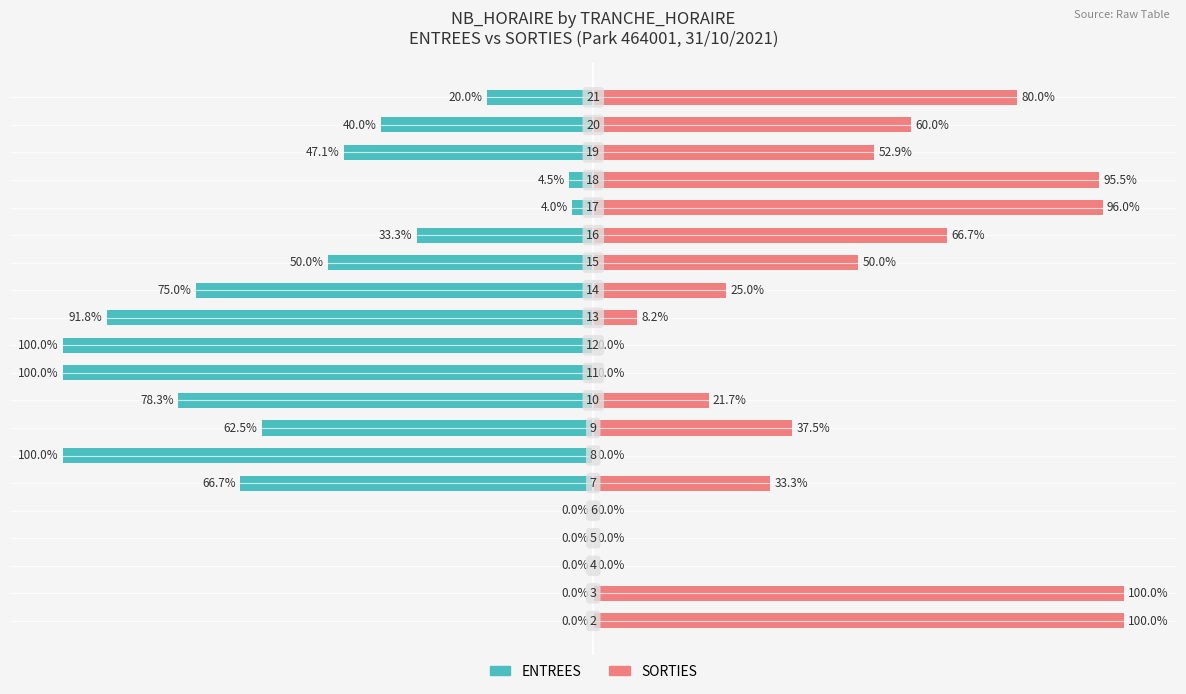

How many series are shown in this chart?

2